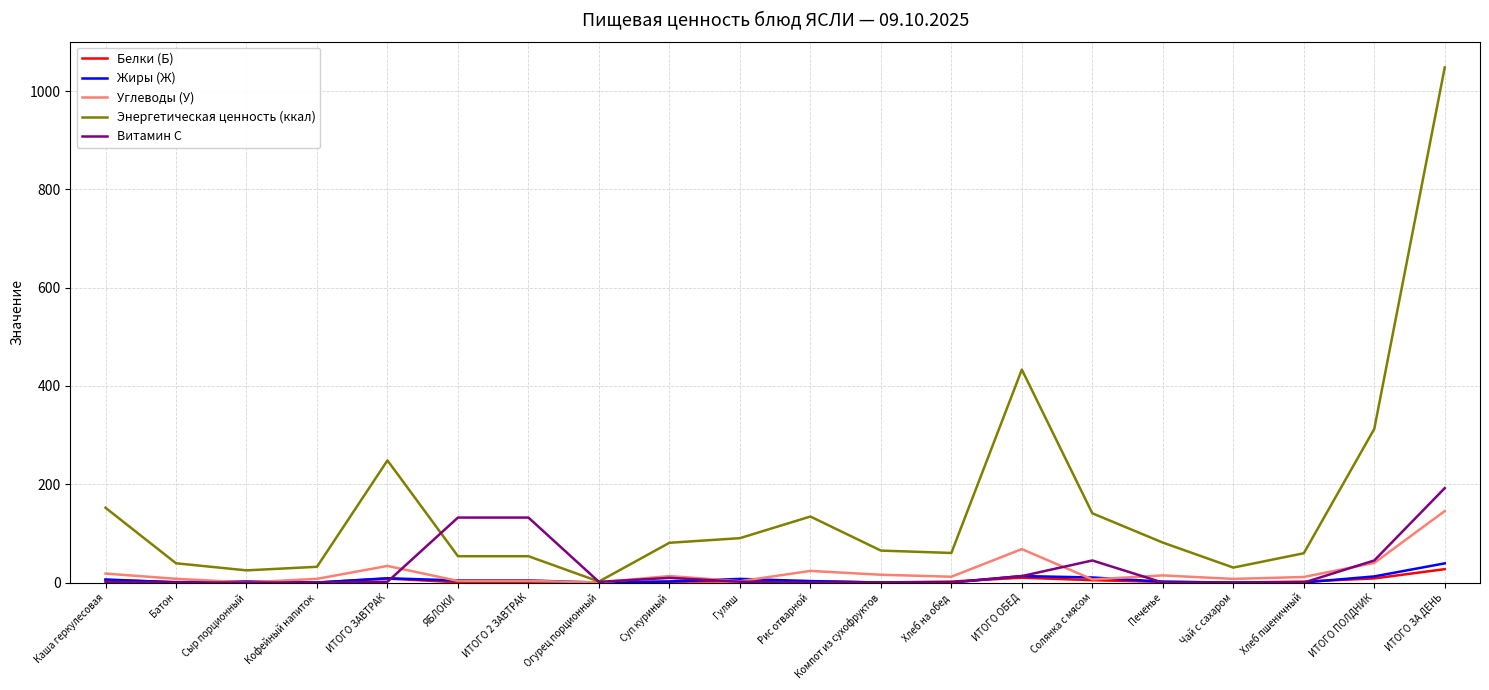

What is the maximum value for Белки (Б)?

27.3